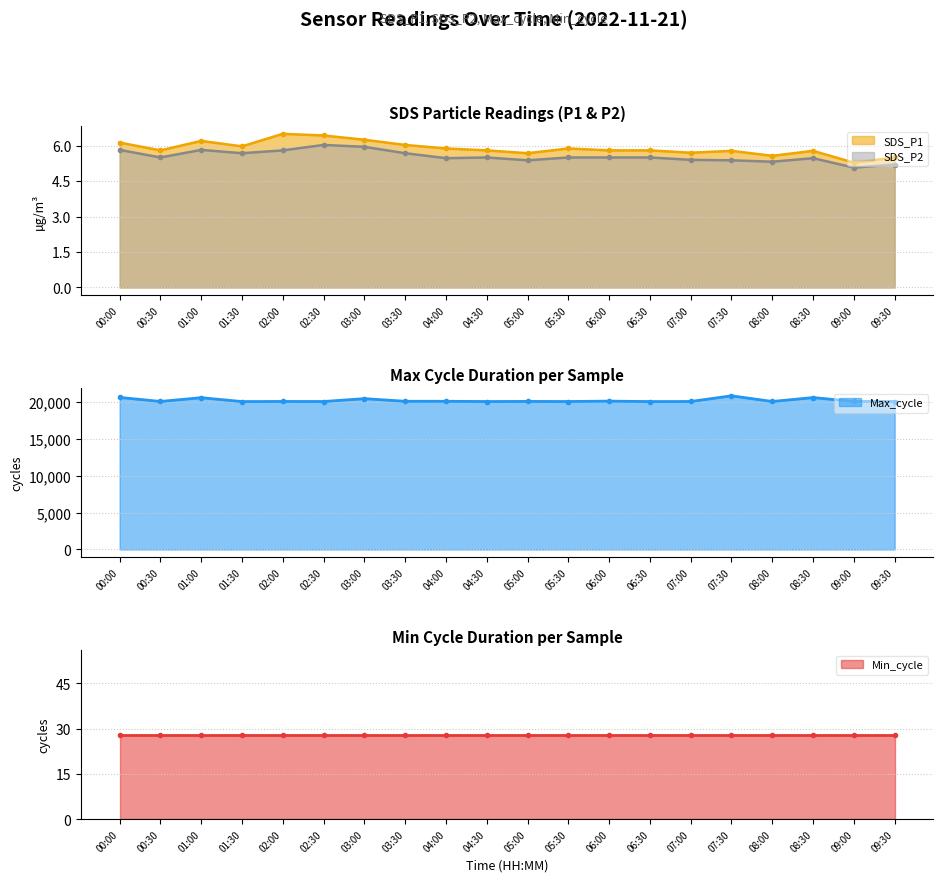

What is the total value across all series at 09:30?

20048.7